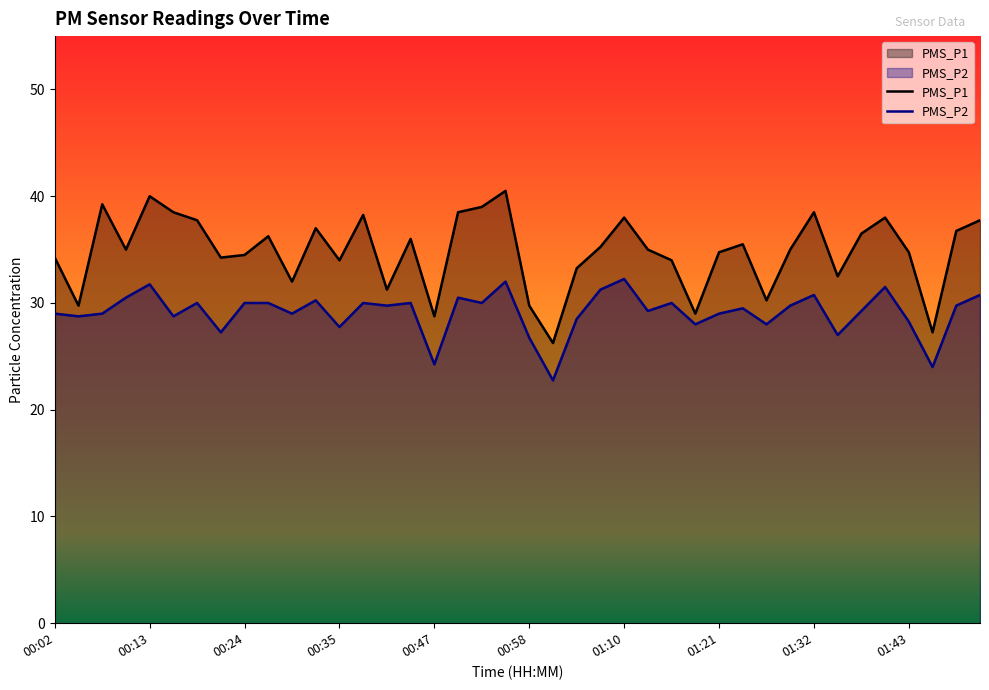

What is the average value of the PMS_P2 series?

29.1